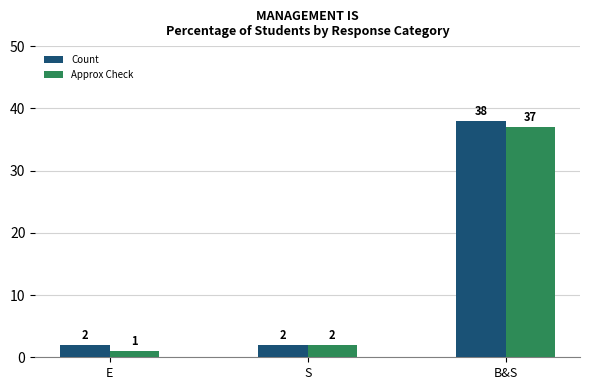

What is the average value of the Approx Check series?

13